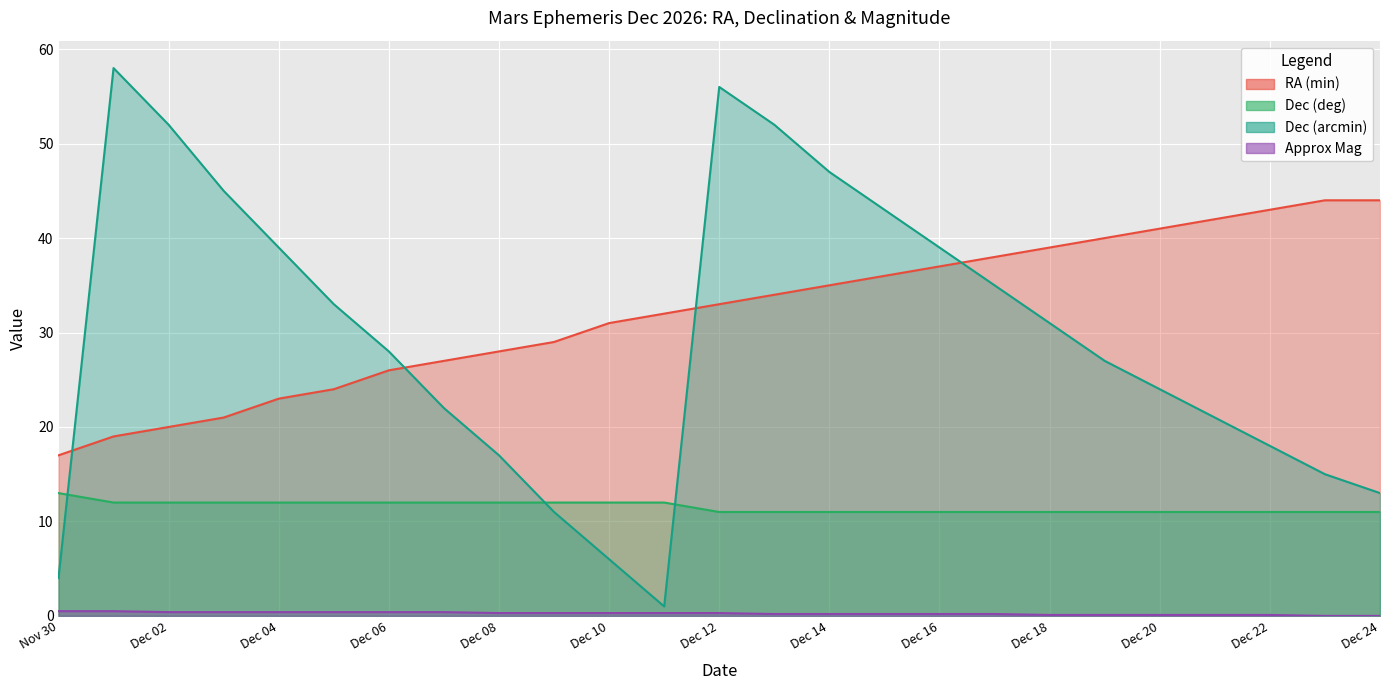

What is the value of the RA (min) point at the 24th from the left?

44.0